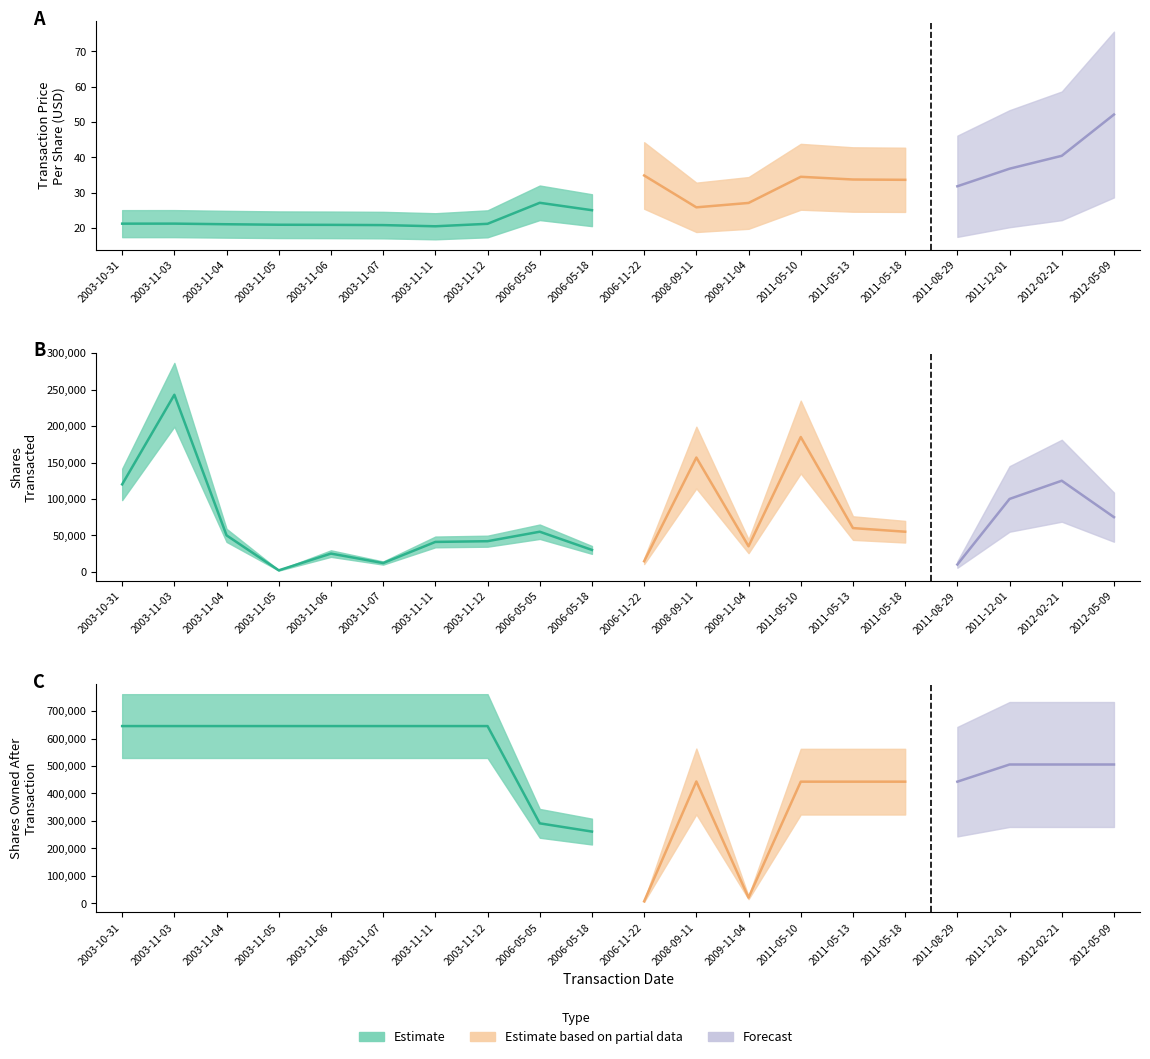

Reading right to left, transcribe all the data shown in this chart.

transactionPricePerShare: 52.1	40.5	36.8	31.8	33.7	33.8	34.5	27.1	25.9	34.9	25.1	27.2	21.2	20.5	20.8	20.9	20.9	21.1	21.3	21.3
transactionShares: 75000.0	125000.0	100000.0	10000.0	55000.0	60000.0	185000.0	35000.0	156819.0	14500.0	30000.0	55000.0	42000.0	41000.0	12000.0	25000.0	2000.0	50000.0	243000.0	120000.0
sharesOwnedFollowingTransaction: 505412.0	505412.0	505412.0	442893.0	442893.0	442893.0	442893.0	20853.0	443677.0	7353.0	261215.0	291215.0	645278.0	645278.0	645278.0	645278.0	645278.0	645278.0	645278.0	645278.0